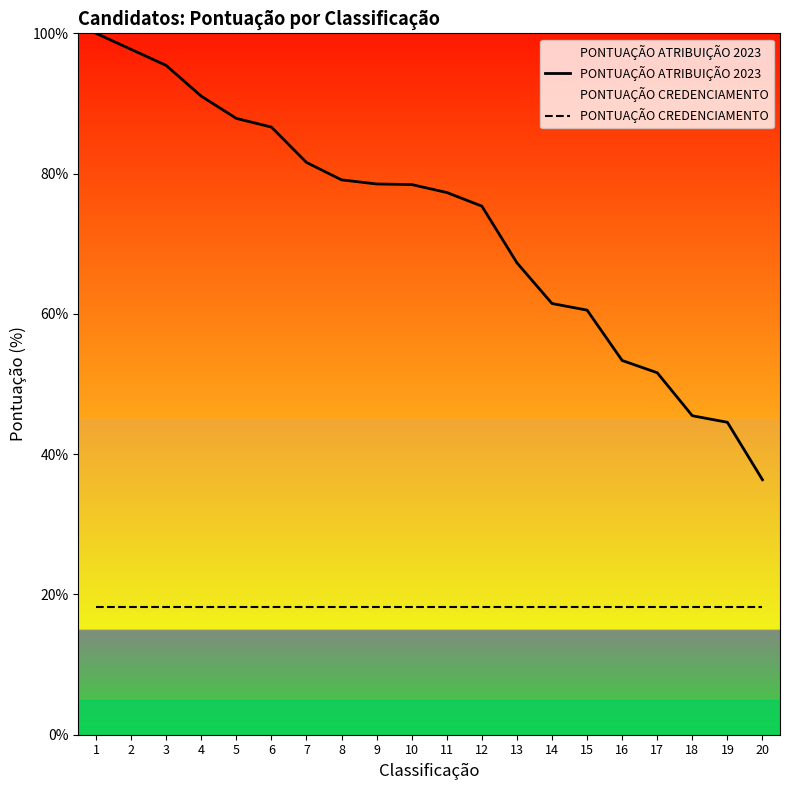

Is it true that PONTUAÇÃO ATRIBUIÇÃO 2023 equals 77.3 at 11?

True